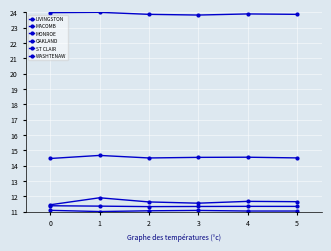

How many interior local peaks does the WASHTENAW series have?

2